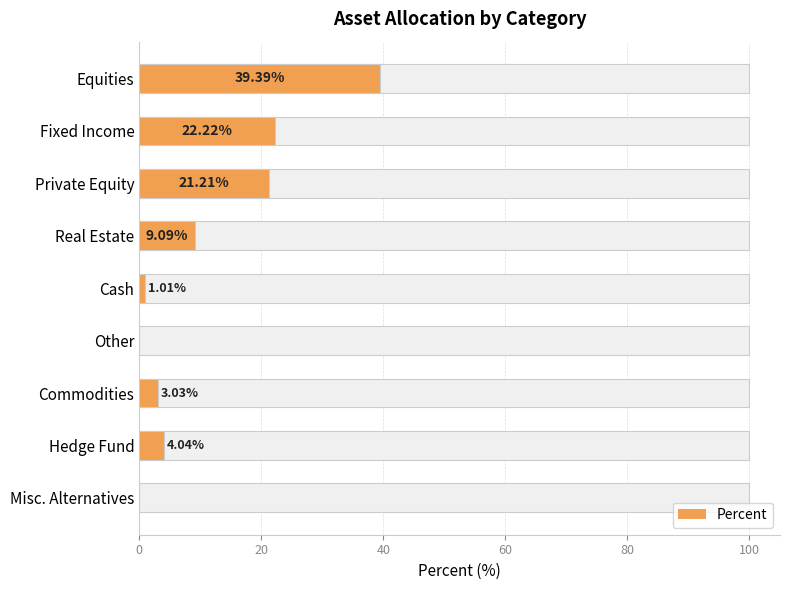

How many positive values are there?

7